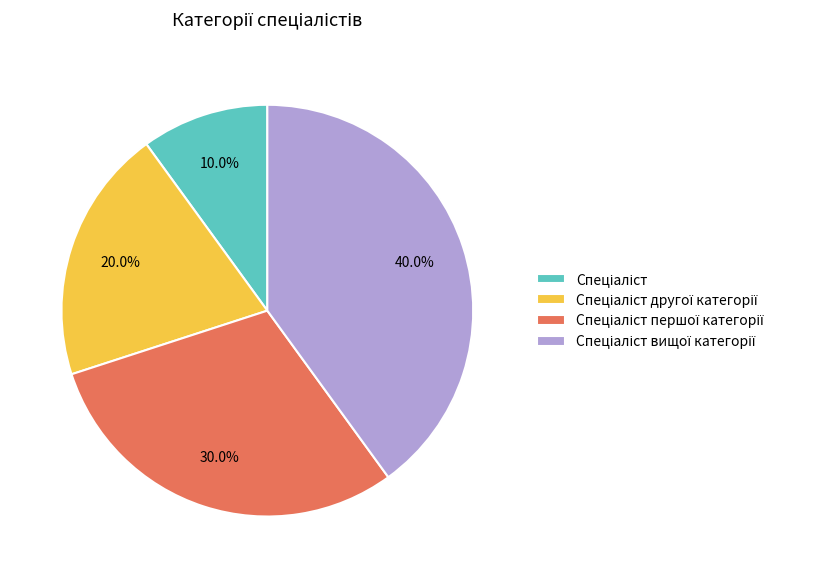

Is there any slice that represents more than half of the pie?

No